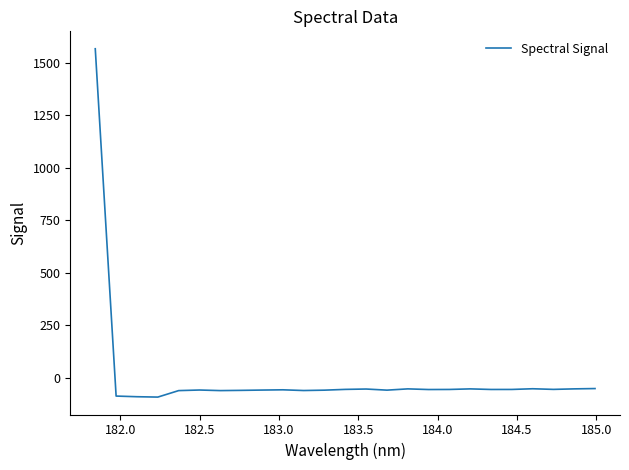

How many categories are shown in the chart?

25